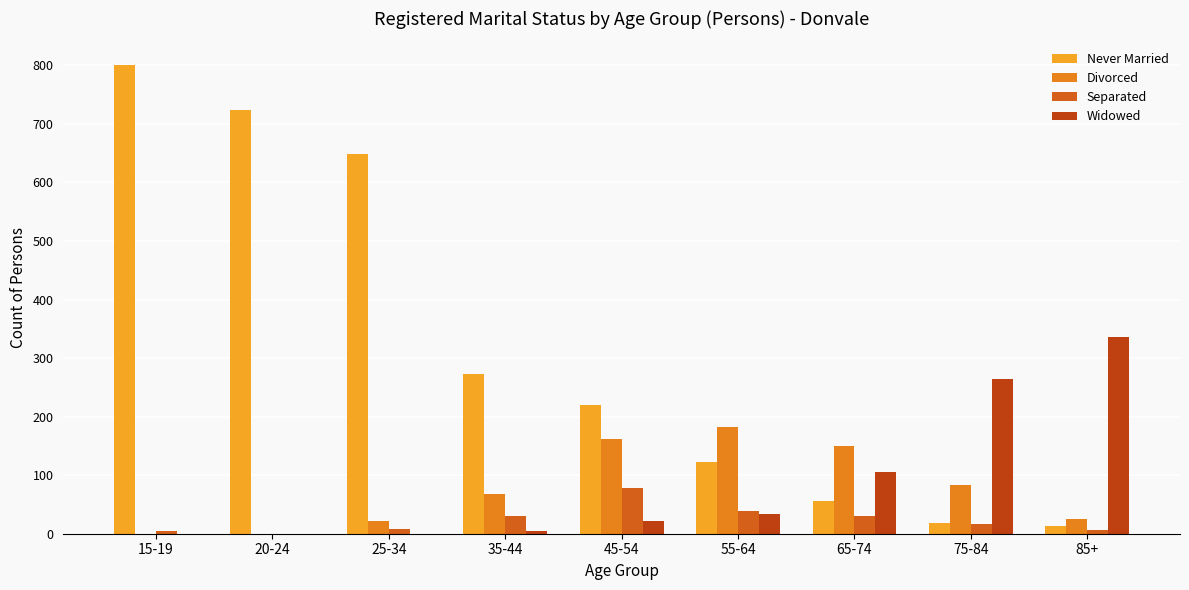

Does the chart contain stacked bars?

No